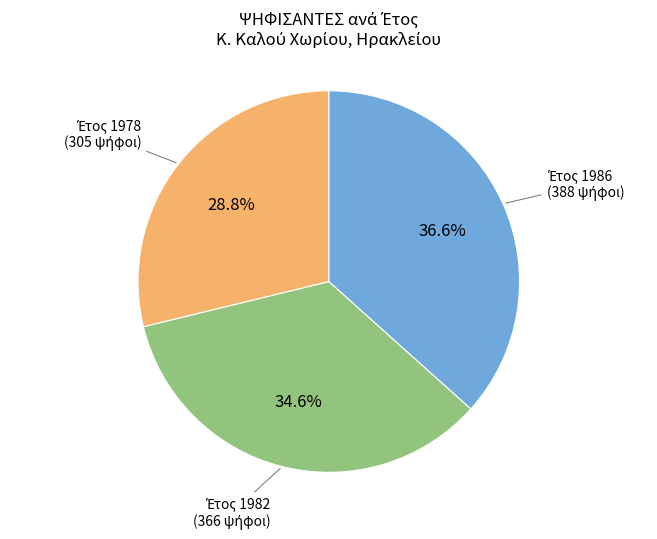

Does any single category account for the majority?

No